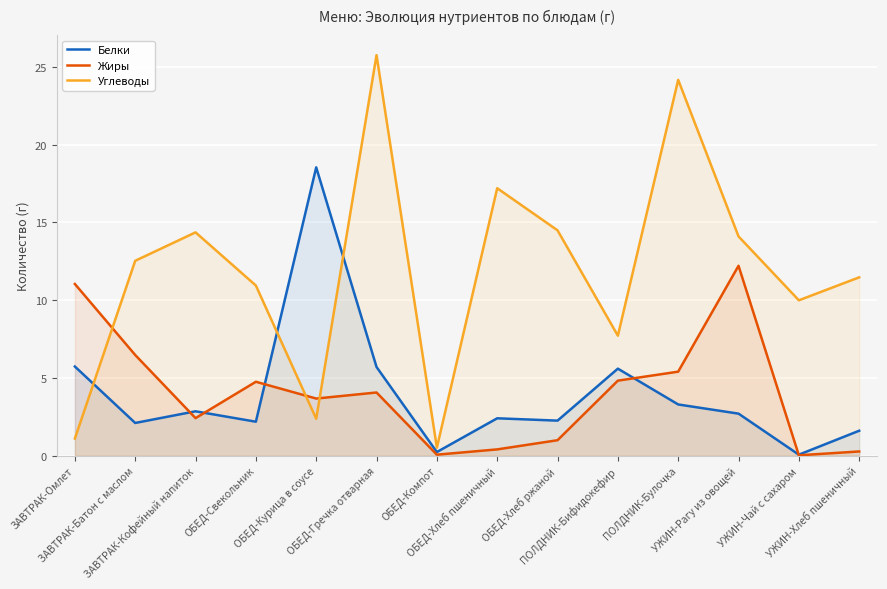

After their last crossing, which series has the higher values: Жиры or Белки?

Белки